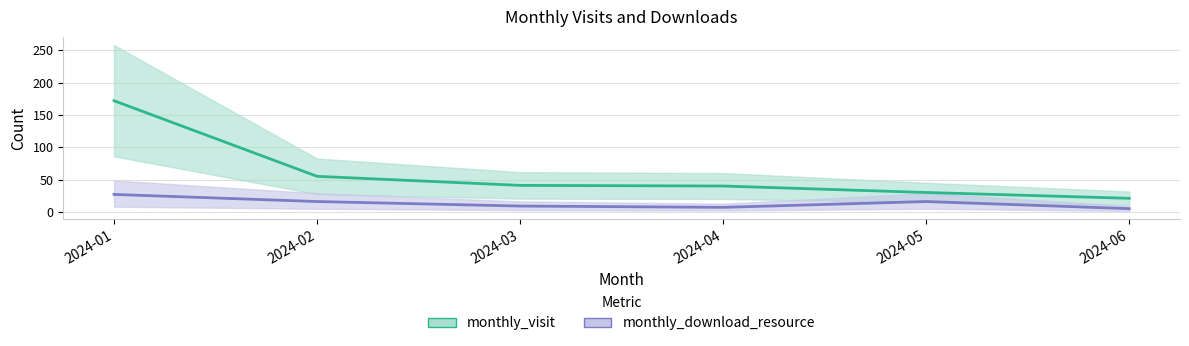

The value of monthly_visit at 2024-02 is 81. True or false?

False